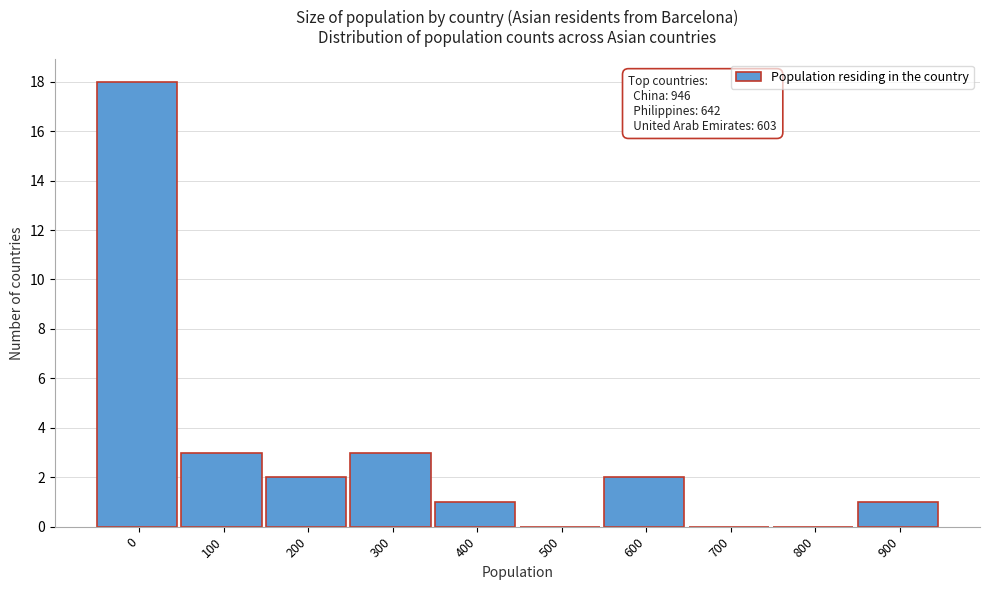

Reading left to right, what are all the values shown in this chart?

0=18	100=3	200=2	300=3	400=1	500=0	600=2	700=0	800=0	900=1